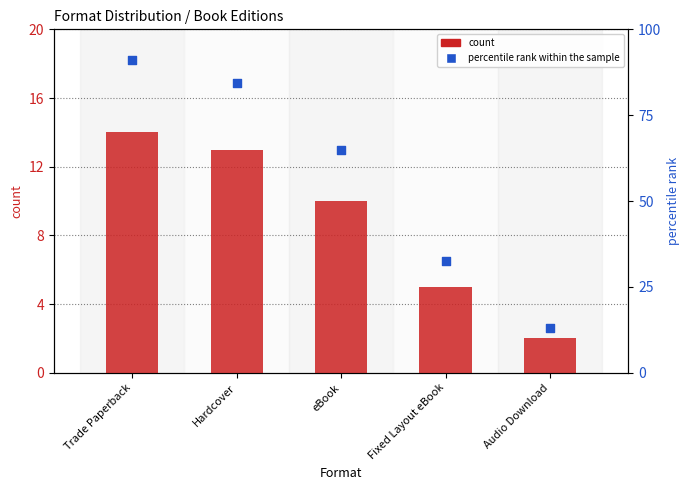

Is the value of count at Hardcover greater than the value of percentile rank within the sample at Hardcover?

No